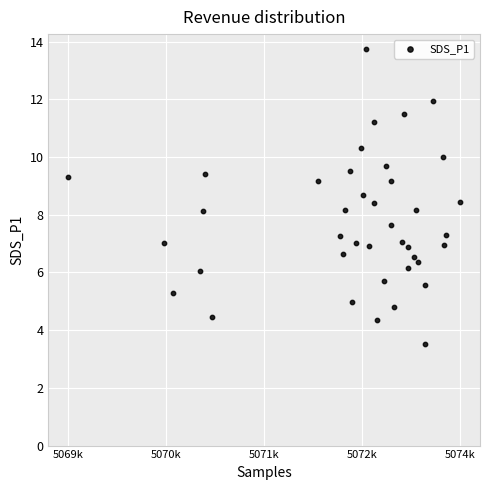

What is the range of Y values (max minus min)?

10.2